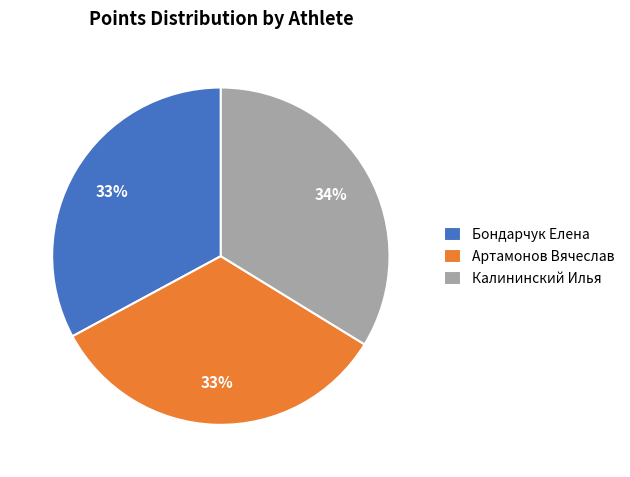

The Калининский Илья slice represents 21% of the pie. True or false?

False